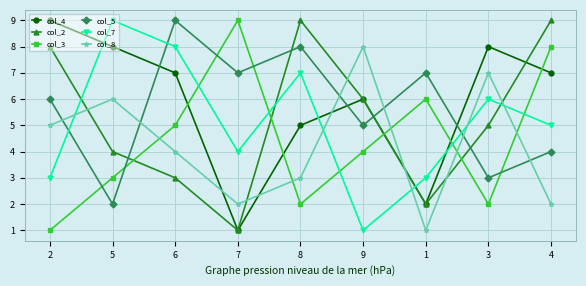

What is the maximum value for col_4?

9